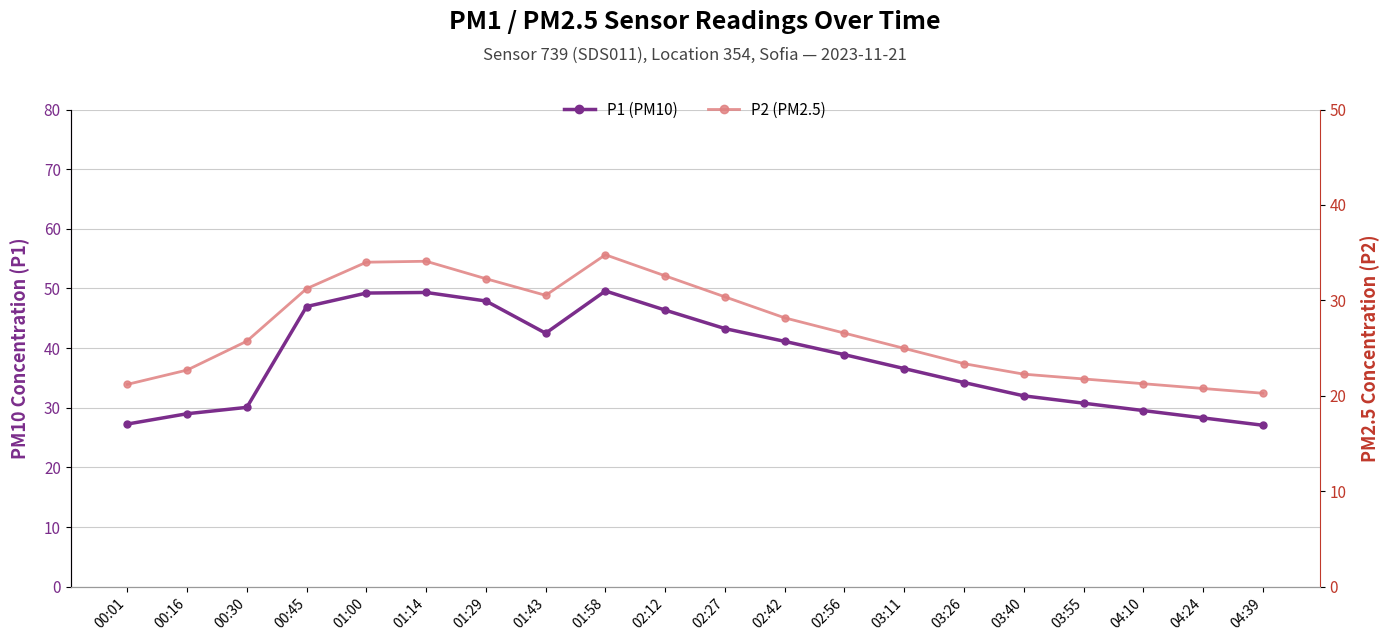

The value of P2 (PM2.5) at 01:14 is 8.6. True or false?

False